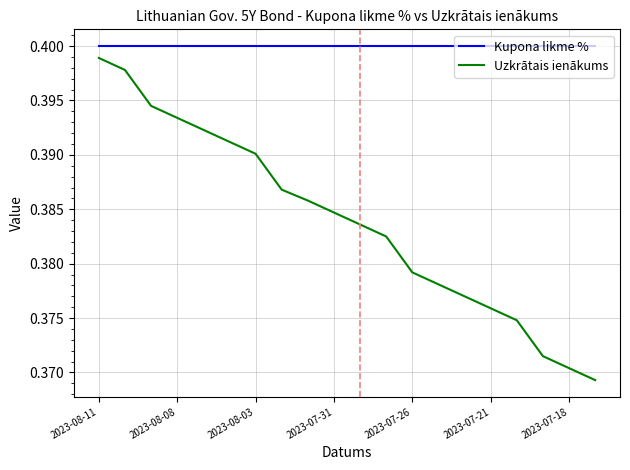

True or false: Kupona likme % and Uzkrātais ienākums cross at least once.

False